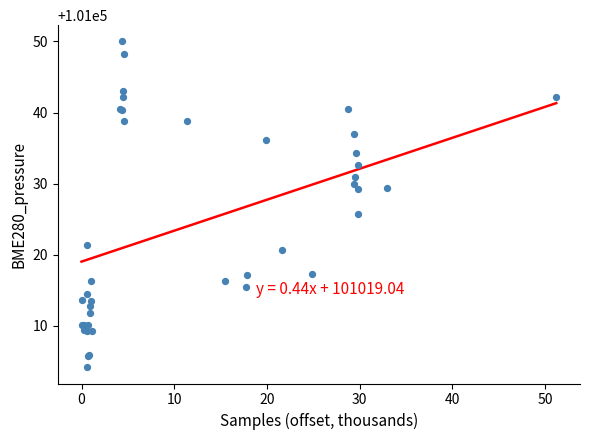

What Y value in the scatter plot is closest to 101027?

101025.8